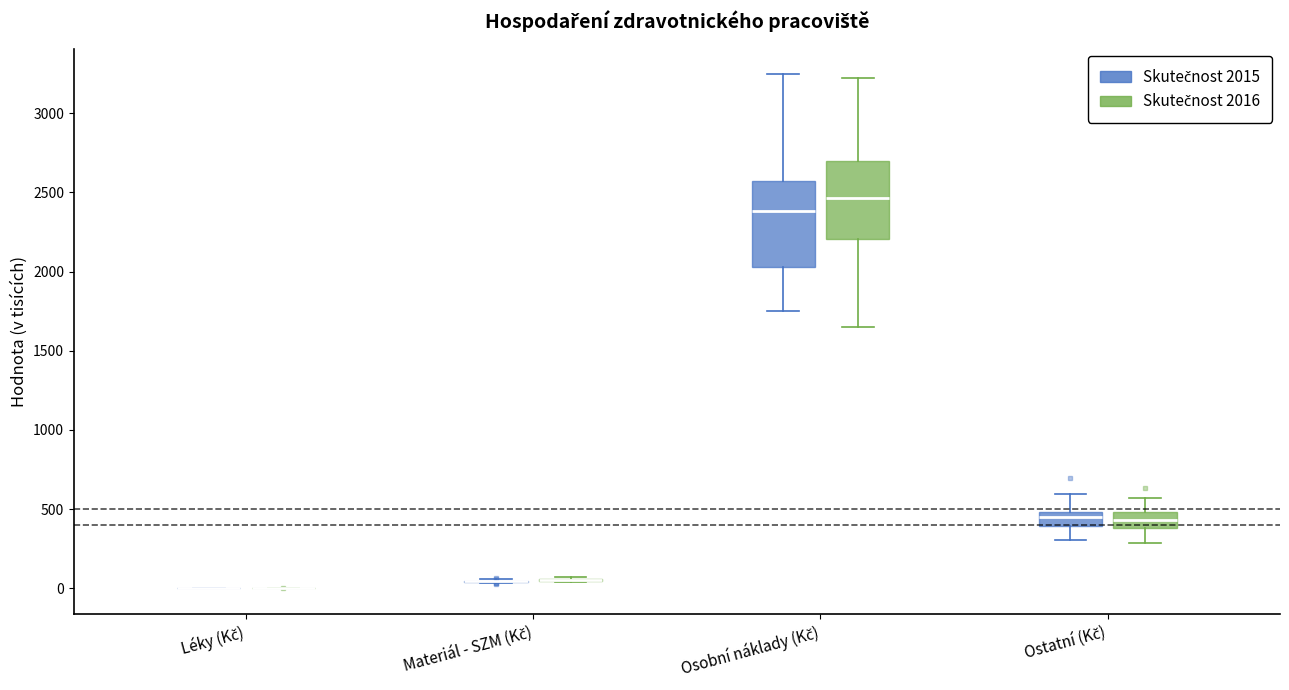

Reading left to right, transcribe this box plot: for each box, give where its median line is, the range the box spans, and where its two whiskers end, as read against the y-axis. The values are not printed on the chart, so give them approximately, as read against the axis.

Léky (Kč) (Skutečnost 2015): box collapsed to a line at 0, whiskers 0 to 0
Léky (Kč) (Skutečnost 2016): box collapsed to a line at 0, whiskers 0 to 0
Materiál - SZM (Kč) (Skutečnost 2015): box collapsed to a line at 50, whiskers 50 to 50
Materiál - SZM (Kč) (Skutečnost 2016): box collapsed to a line at 50, whiskers 50 to 50
Osobní náklady (Kč) (Skutečnost 2015): median 2400, box 2050 to 2550, whiskers 1750 to 3250
Osobní náklady (Kč) (Skutečnost 2016): median 2450, box 2200 to 2700, whiskers 1650 to 3200
Ostatní (Kč) (Skutečnost 2015): median 450, box 400 to 500, whiskers 300 to 600
Ostatní (Kč) (Skutečnost 2016): median 450, box 400 to 500, whiskers 300 to 550